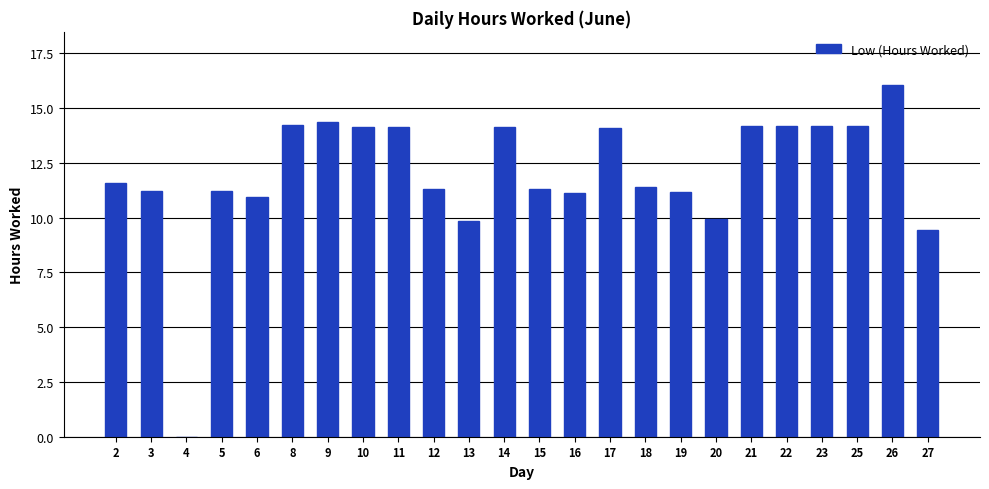

What is the sum of all values?

288.3